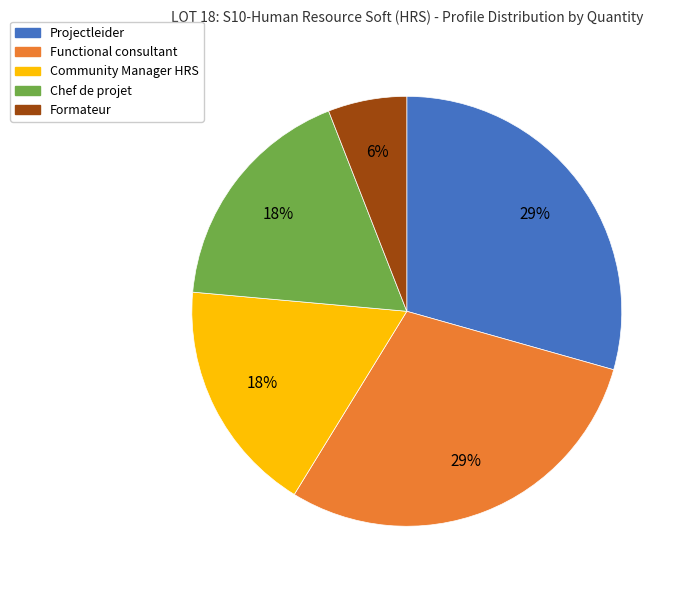

To the nearest percent, what is the average slice percentage?

20%